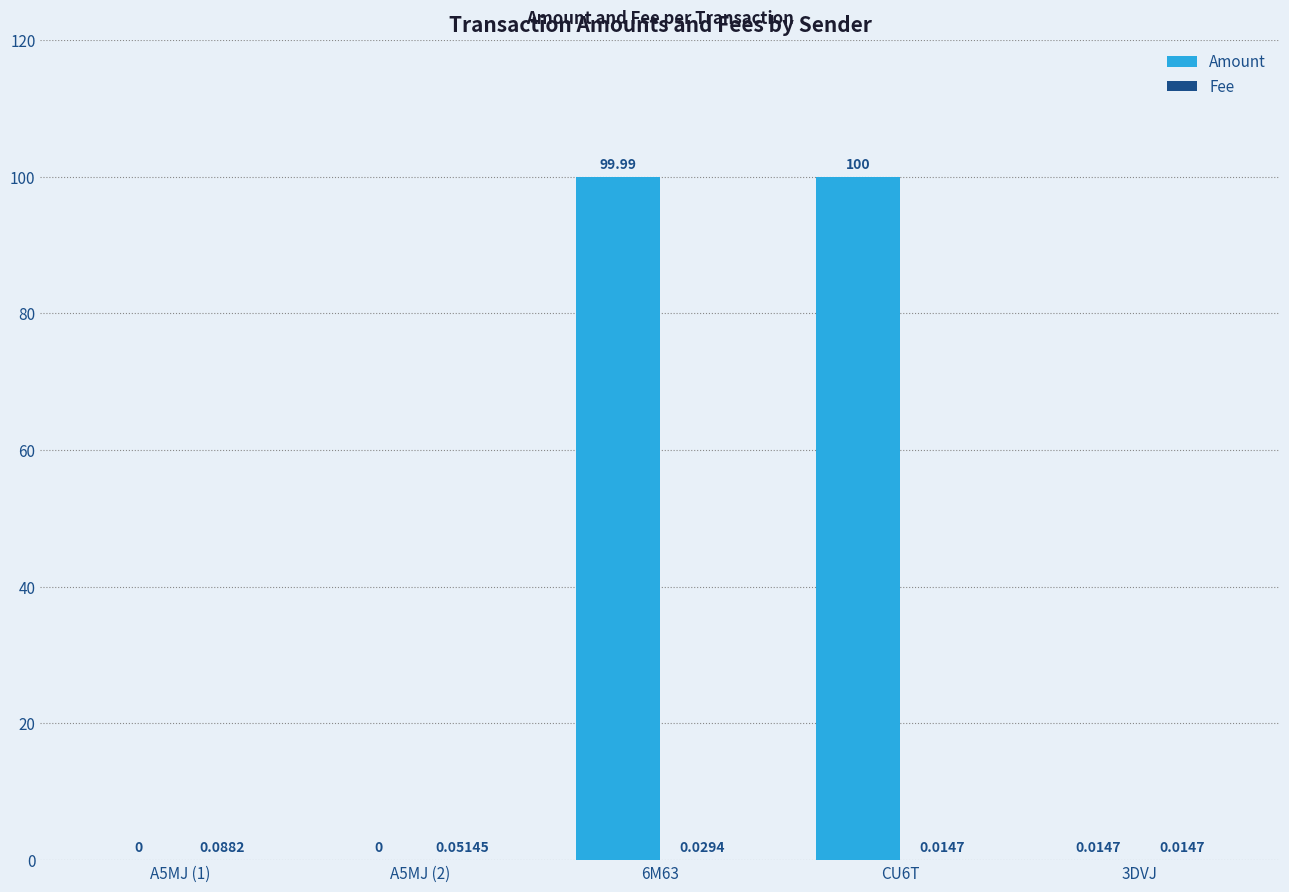

Between A5MJ (1) and CU6T, which series saw the biggest shift?

Amount